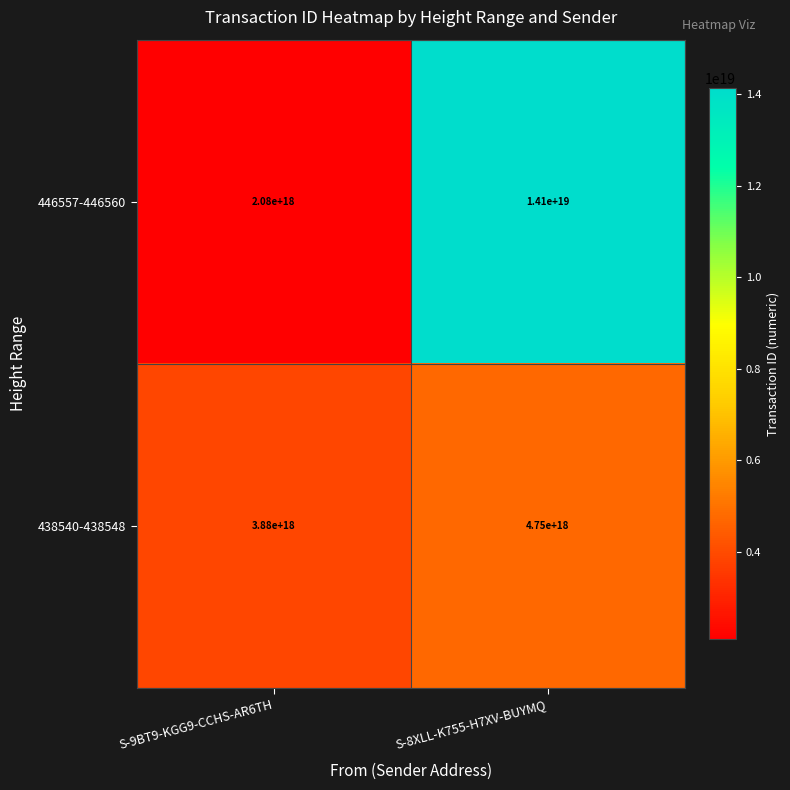

Which category has the highest value across all series?

S-8XLL-K755-H7XV-BUYMQ